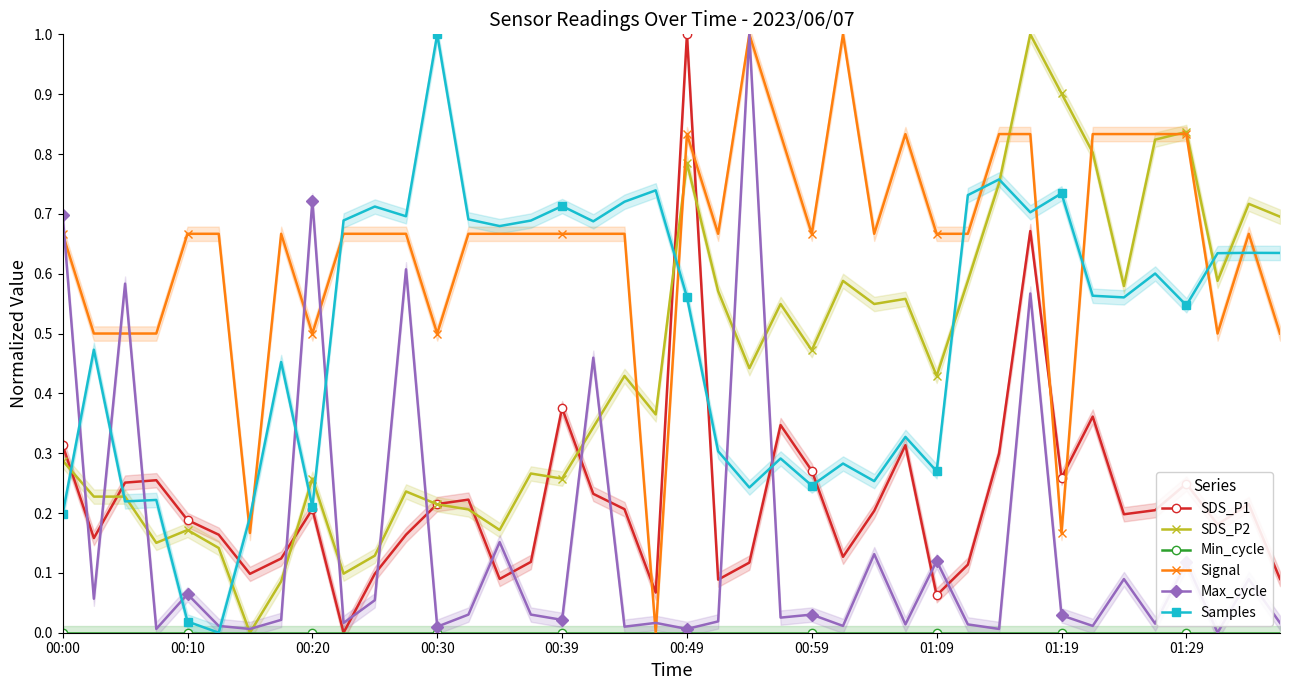

True or false: SDS_P2 has more than 0 interior local peaks.

True